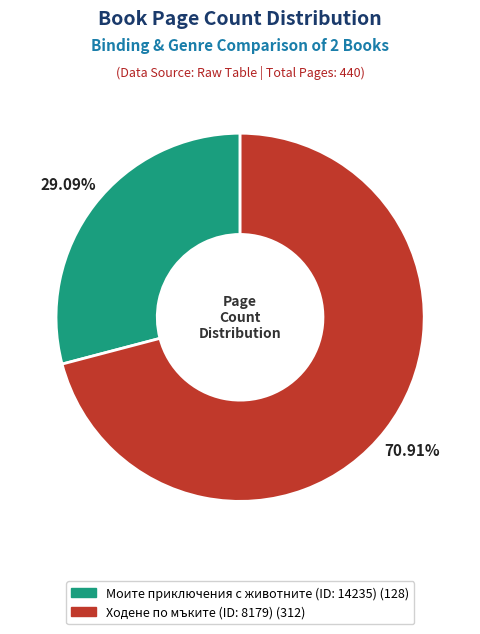

Count the number of slices in the pie.

2